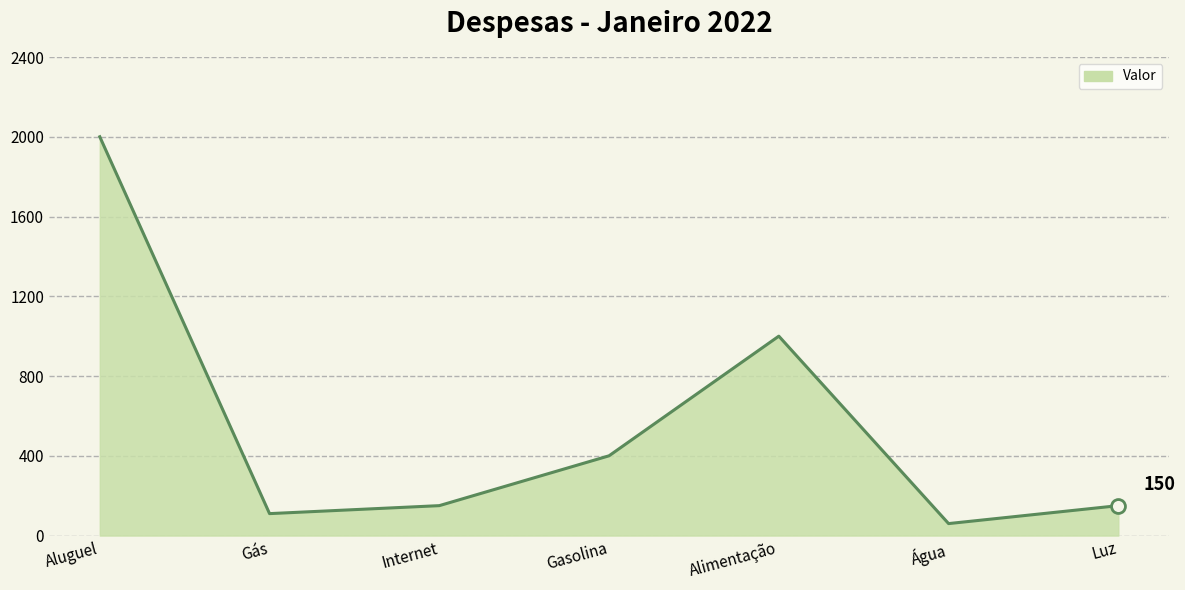

At which category does the data reach its first local valley?

Gás